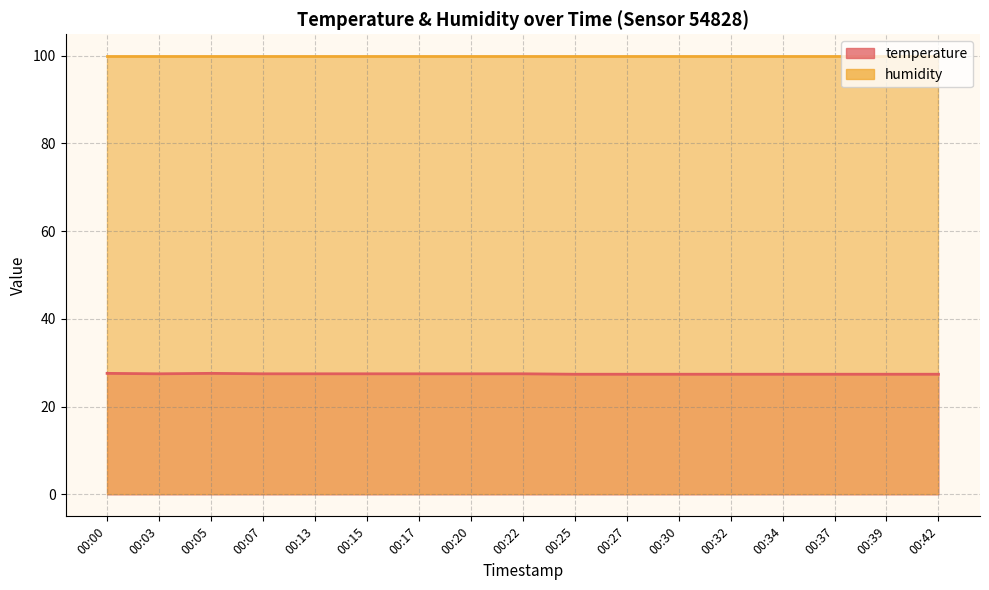

Does the chart have visible grid lines?

Yes